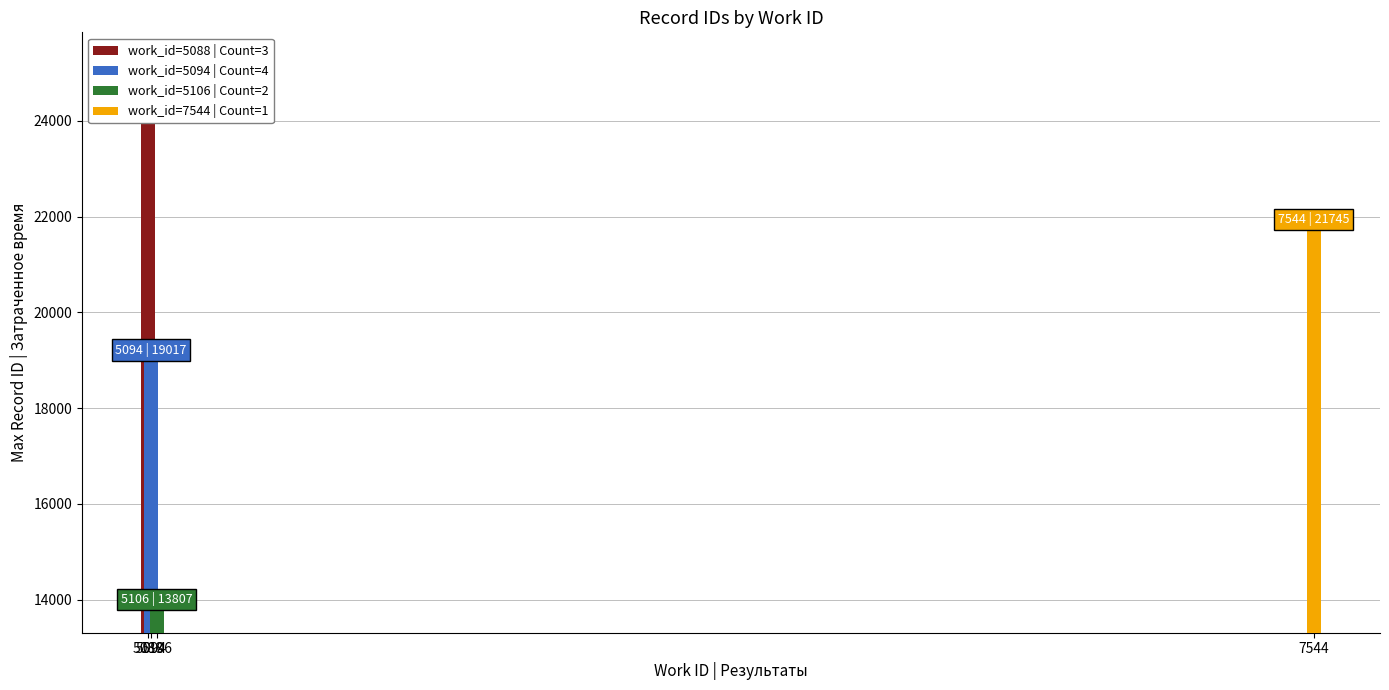

At which category does the chart reach its peak across all series?

5088